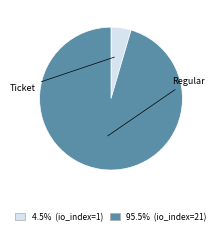

To the nearest percent, what is the average slice percentage?

50%